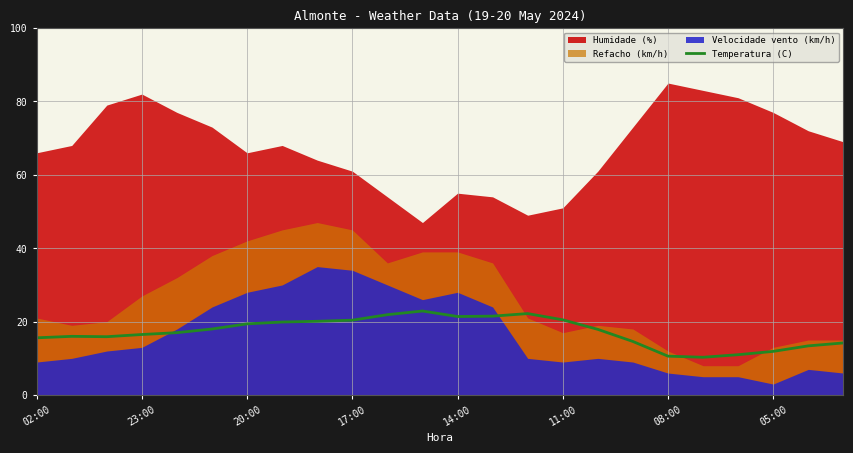

The Temperatura (C) series shows 36.1 at 17:00. True or false?

False